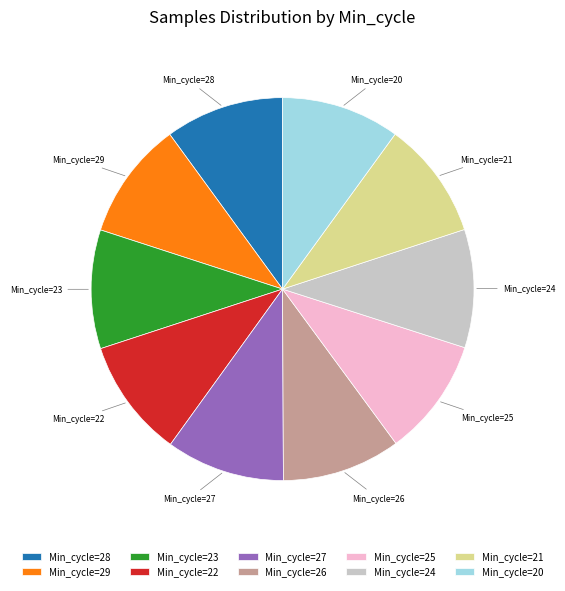

Is the sum of Min_cycle=21 and Min_cycle=22 greater than half?

No